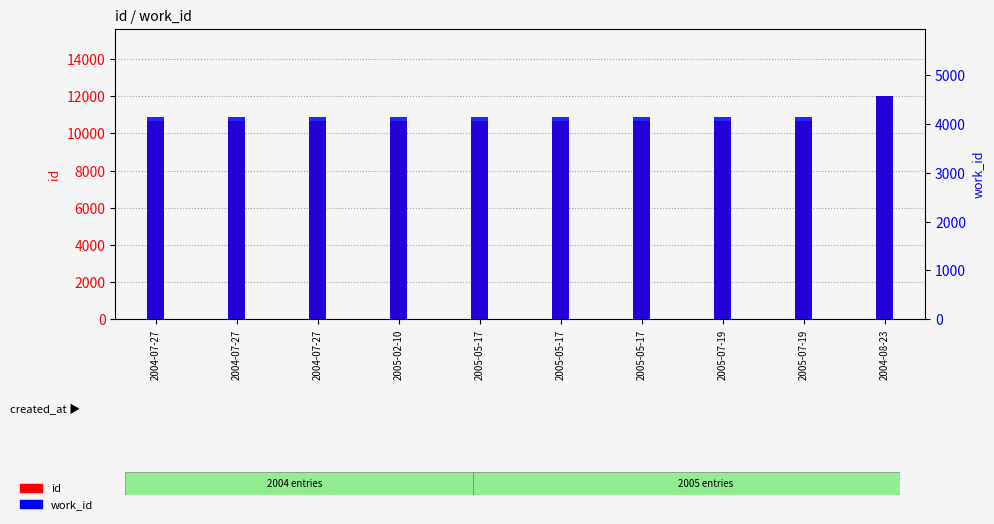

What is the difference between the highest and lowest values at 2005-07-19?

6524